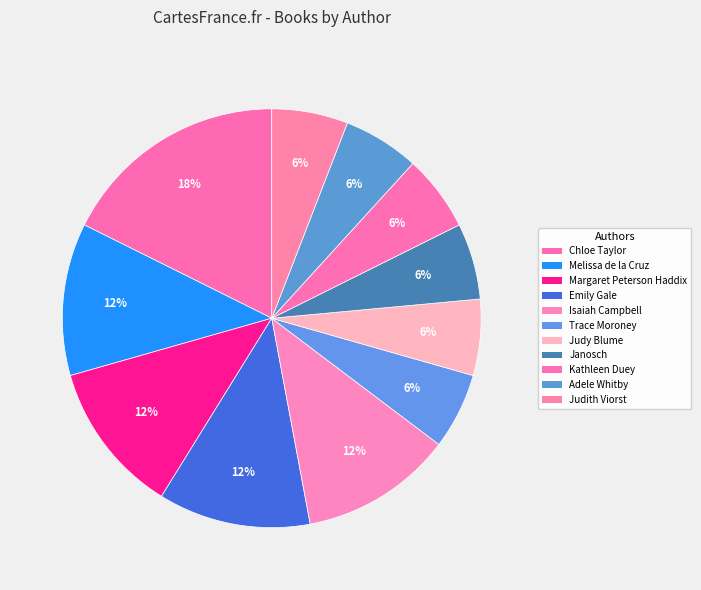

How many slices are in this pie chart?

11